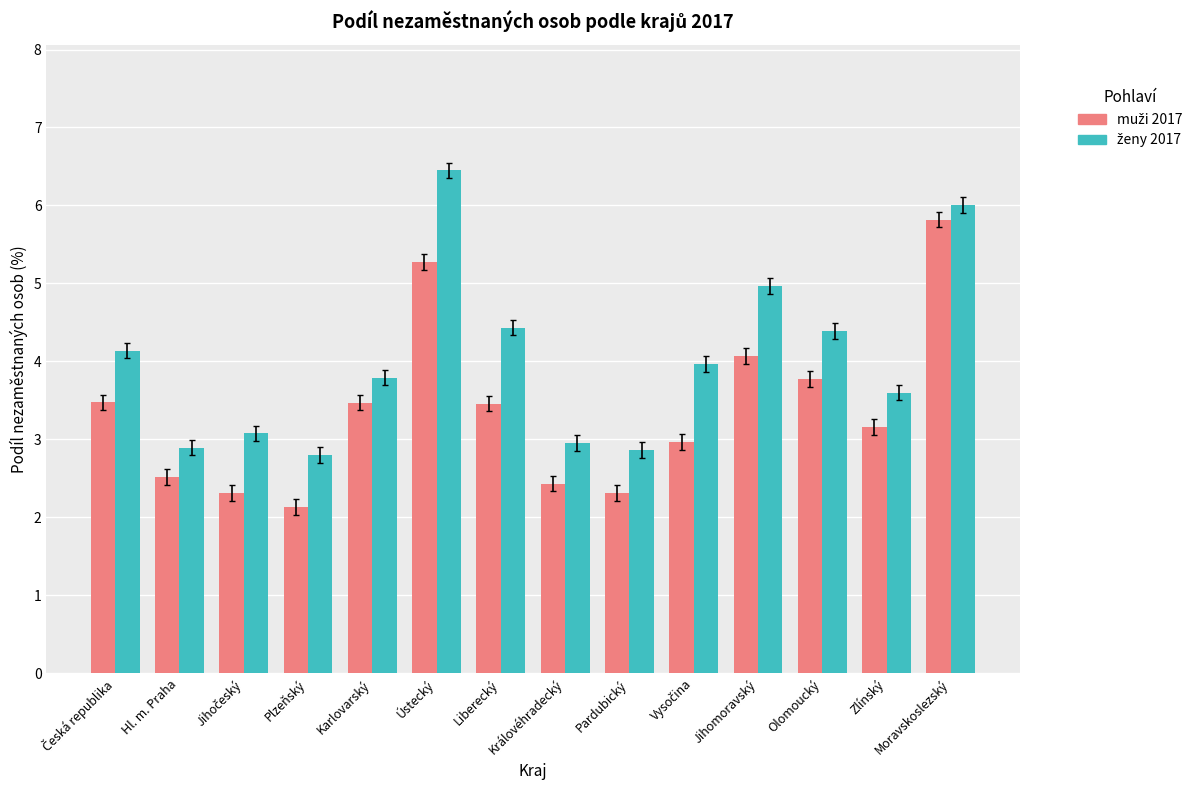

What is the minimum value shown in the chart?

2.1